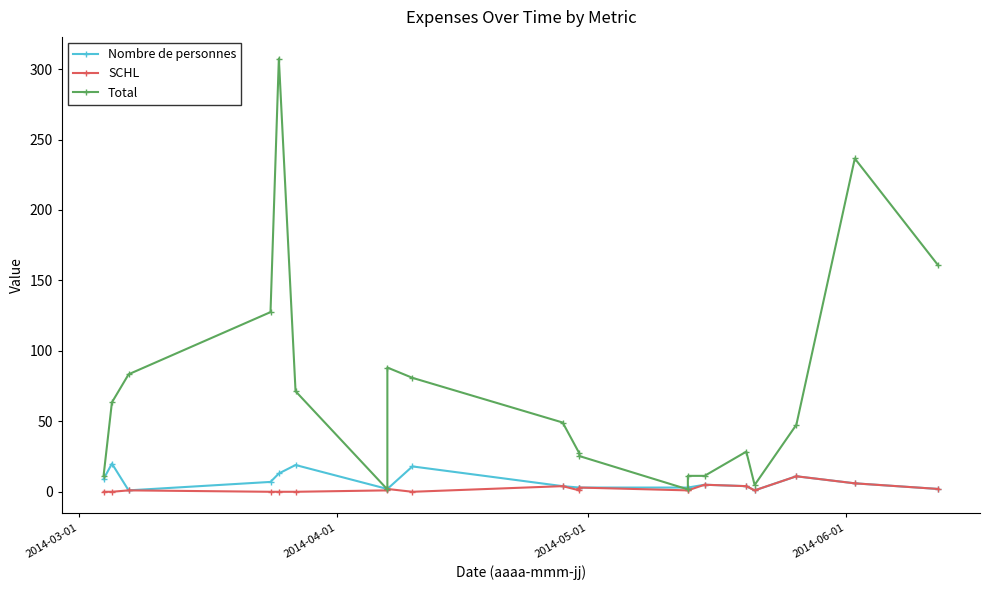

Which series has the largest range (max minus min)?

Total